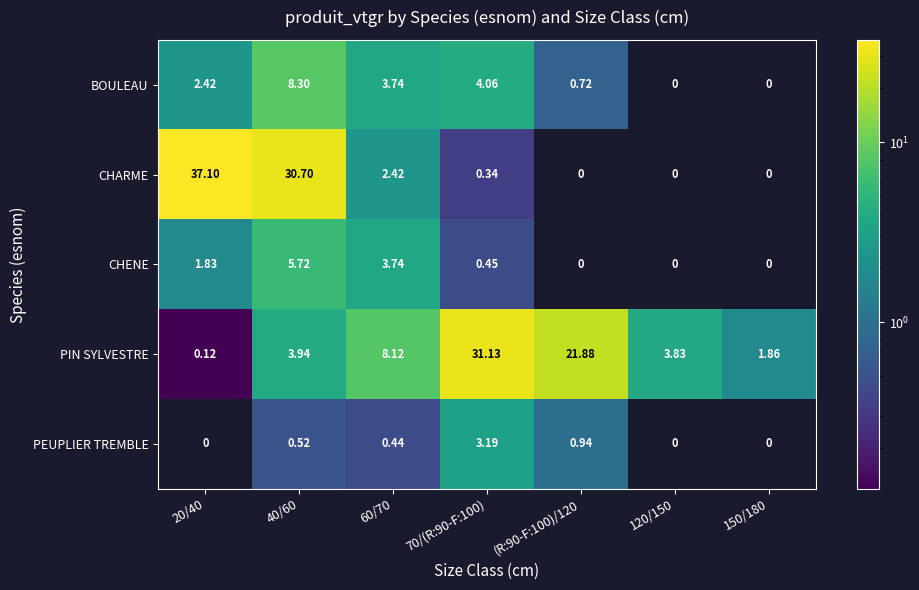

Which series has the largest total across all categories?

PIN SYLVESTRE